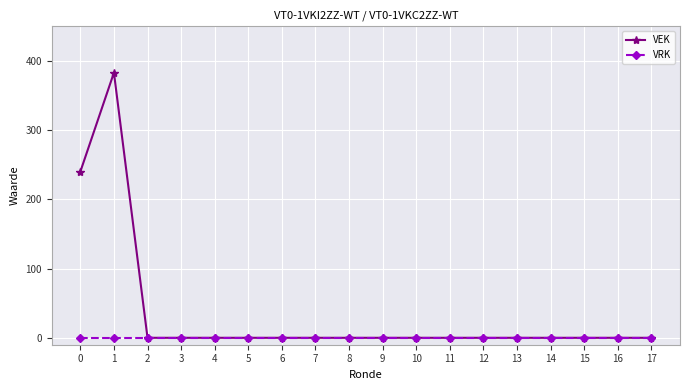

List the series in order of their peak value, lowest first.

VRK, VEK